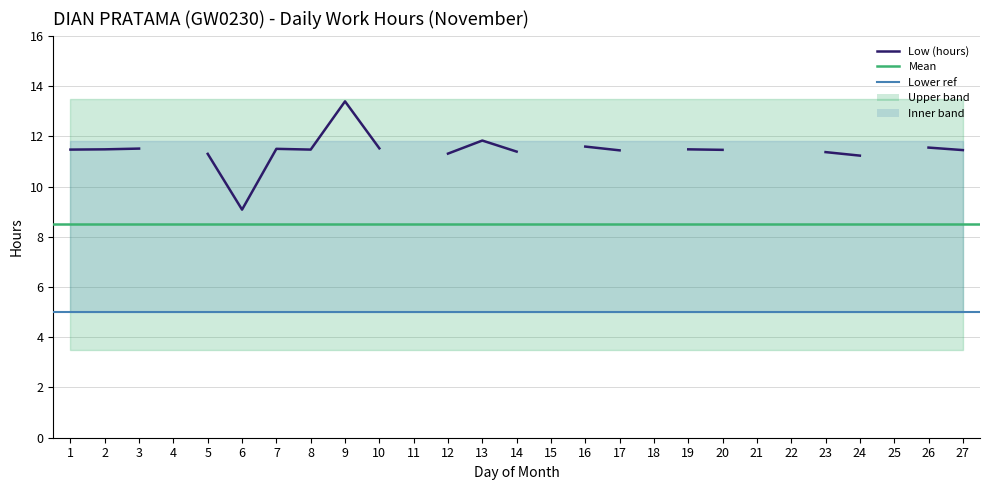

How many lines are shown in the chart?

1